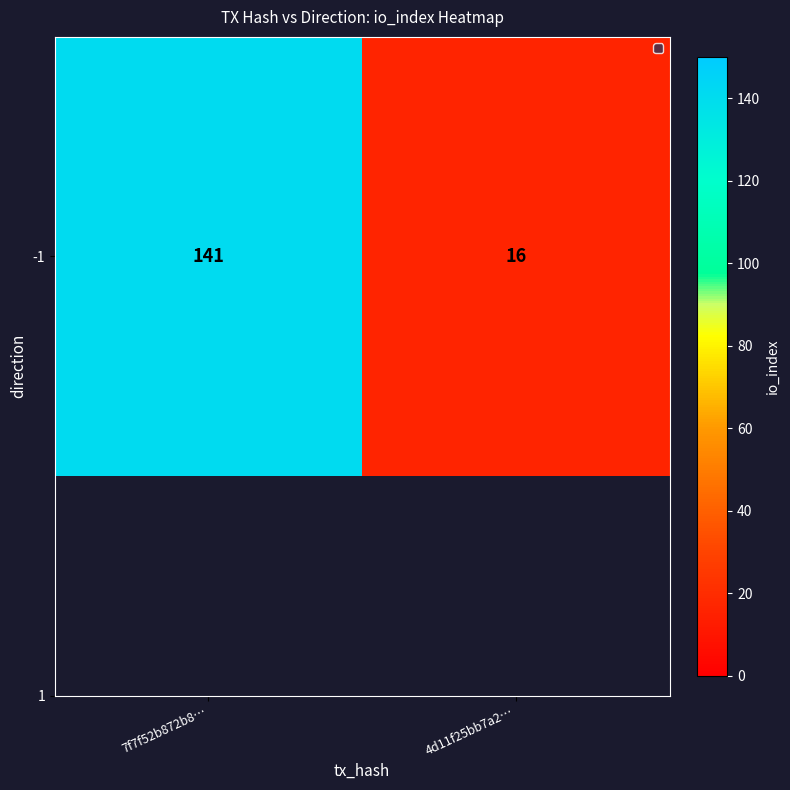

The chart shows a value of 208 at 7f7f52b872b8…. True or false?

False